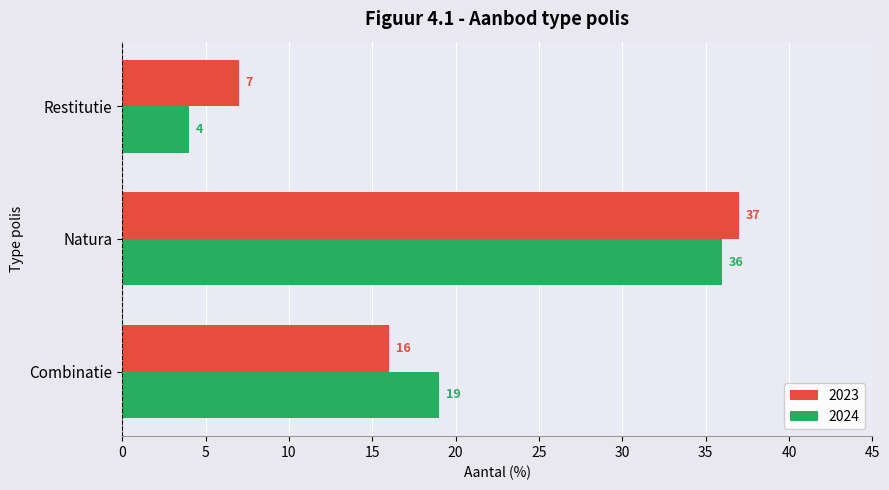

What is the lowest value of the 2023 series?

7